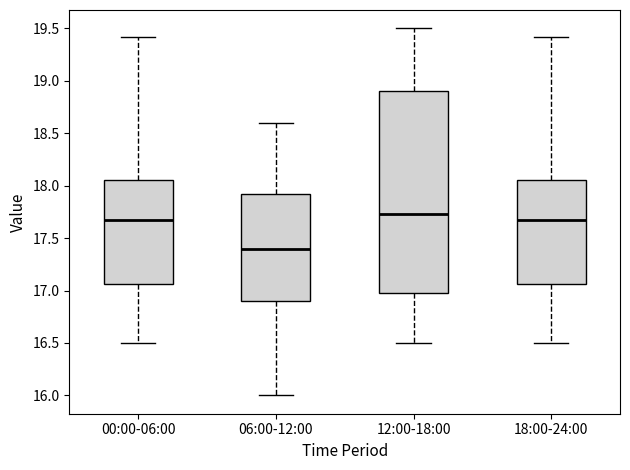

Where does the median line of the box for 12:00-18:00 sit on the y-axis? The values are not printed on the chart, so give them approximately, as read against the axis.

17.75